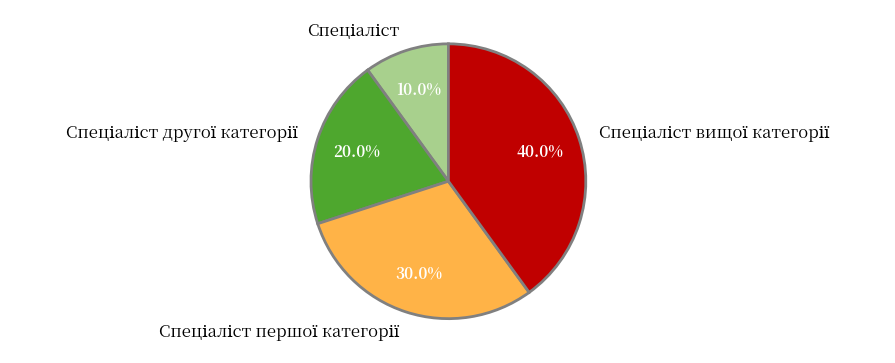

Is there any slice that represents more than half of the pie?

No